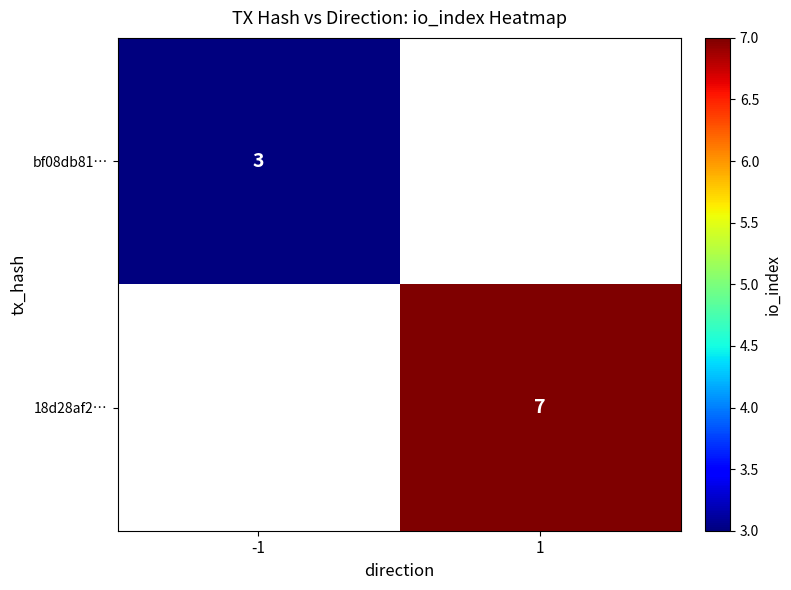

Is it true that bf08db81… equals 4.4 at -1?

False